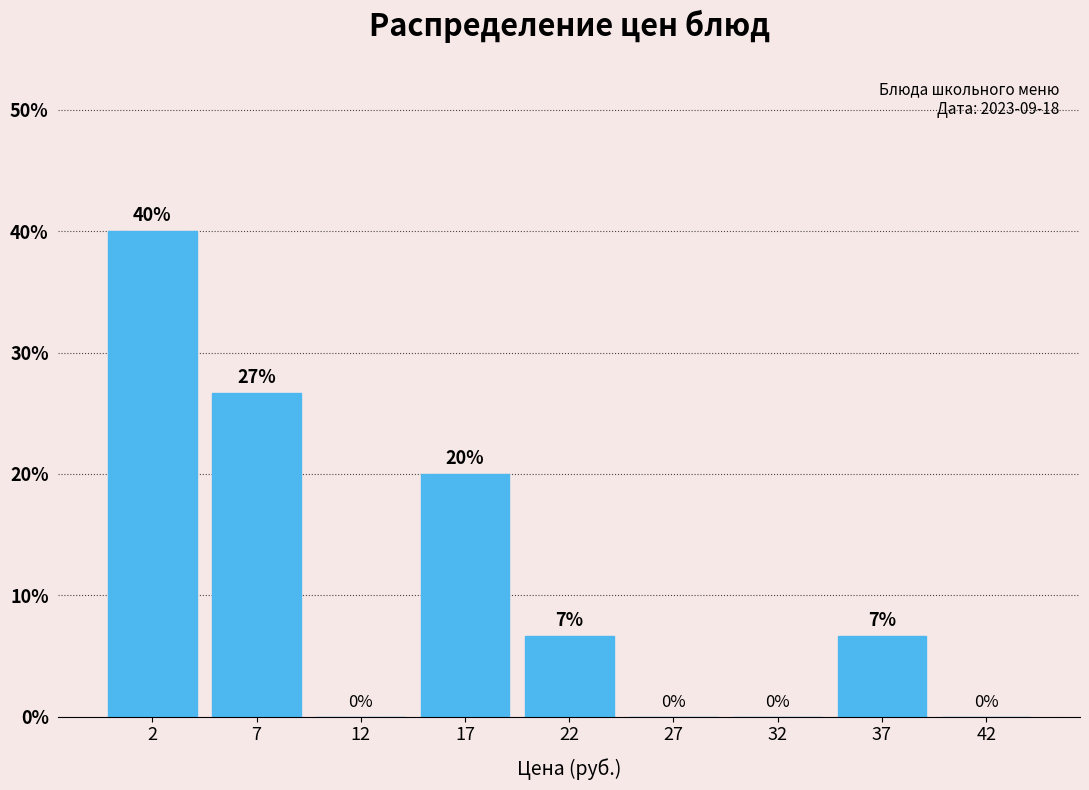

Where is the data nearest to the value 20?

17